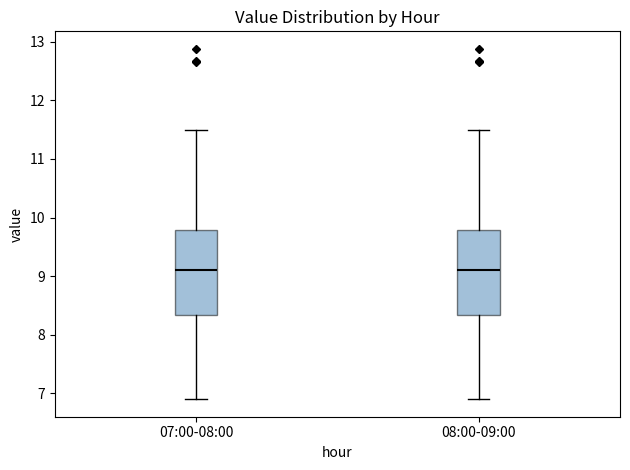

Where does the median line of the box for 08:00-09:00 sit on the y-axis? The values are not printed on the chart, so give them approximately, as read against the axis.

9.1